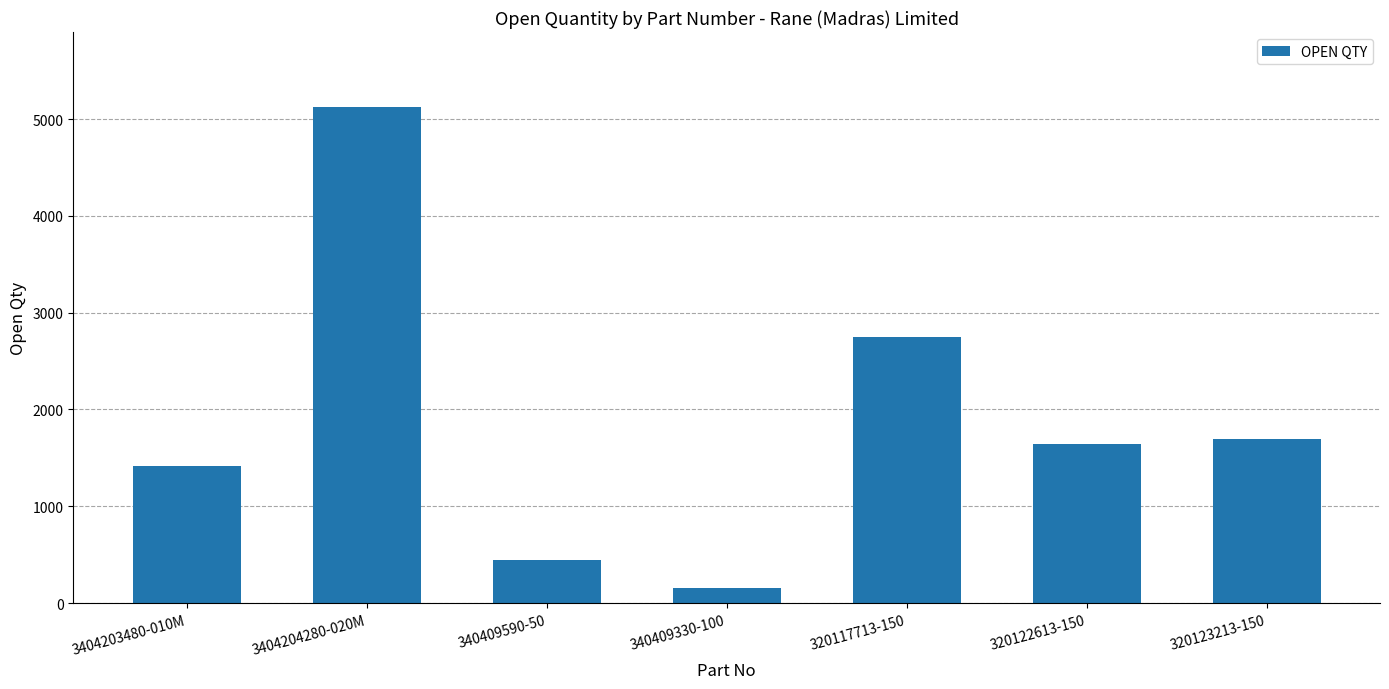

Rank the categories by value from highest to lowest.

3404204280-020M, 320117713-150, 320123213-150, 320122613-150, 3404203480-010M, 340409590-50, 340409330-100